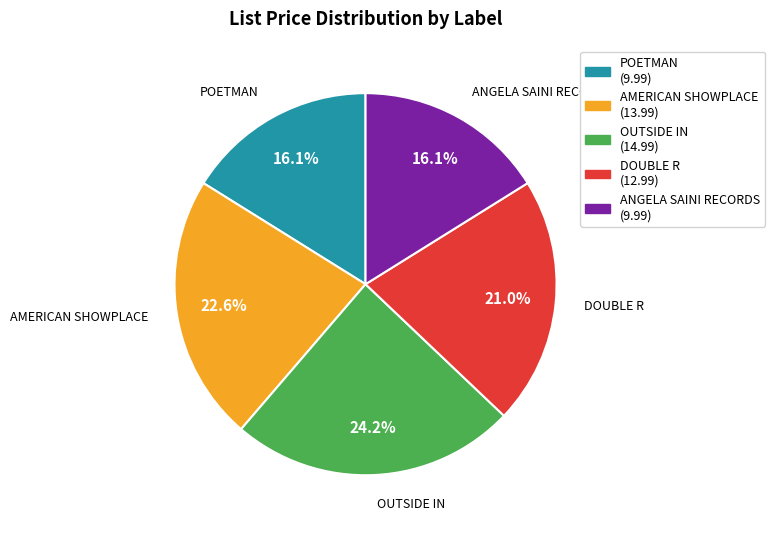

What is the largest slice in the pie chart?

OUTSIDE IN